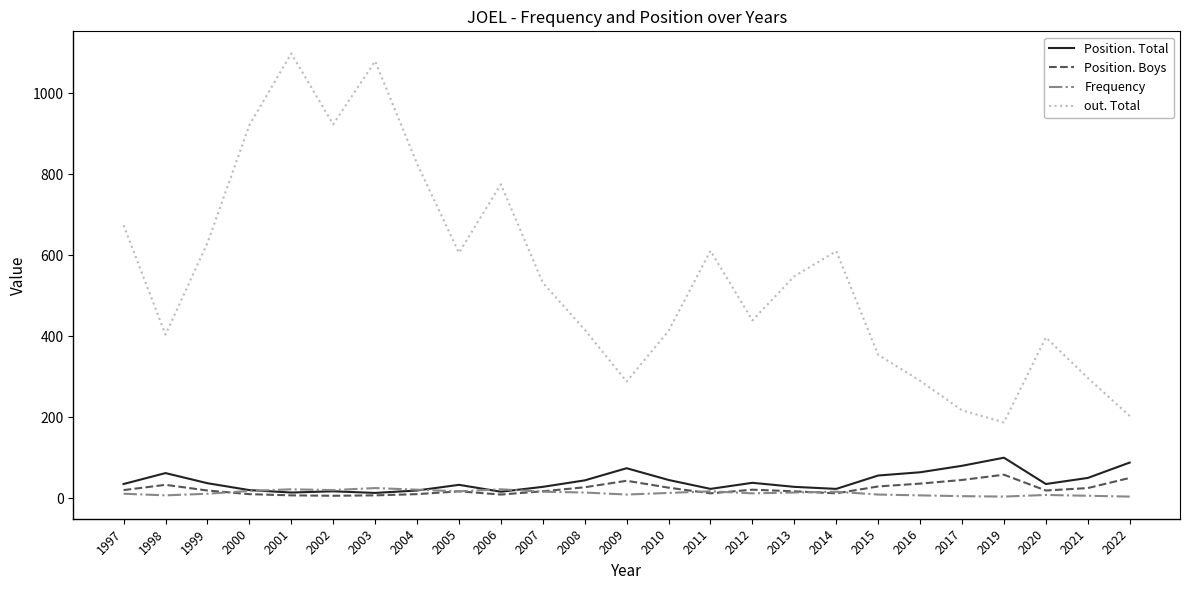

What is the sum of the Frequency values at 1997 and 2010?

24